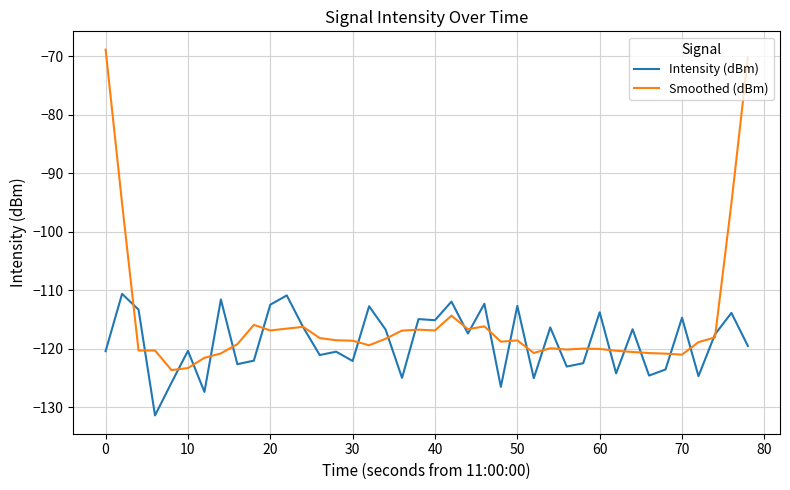

What is the sum of all Intensity (dBm) values?

-4755.4